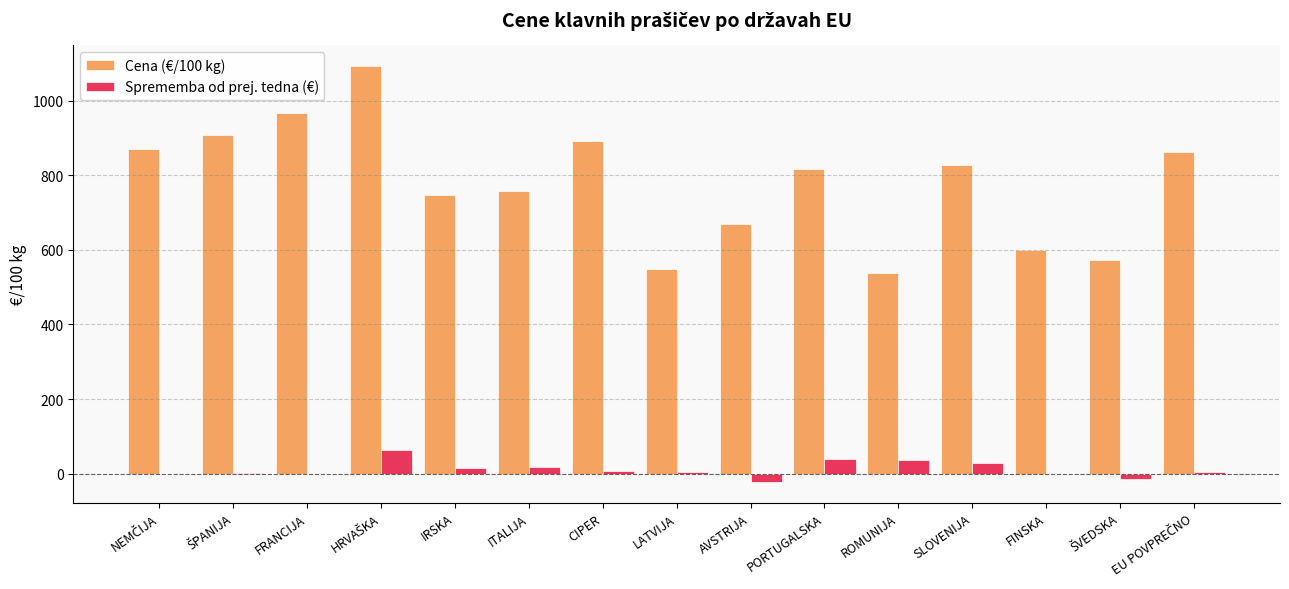

What is the sum of the Cena (€/100 kg) values at ITALIJA and CIPER?

1650.0